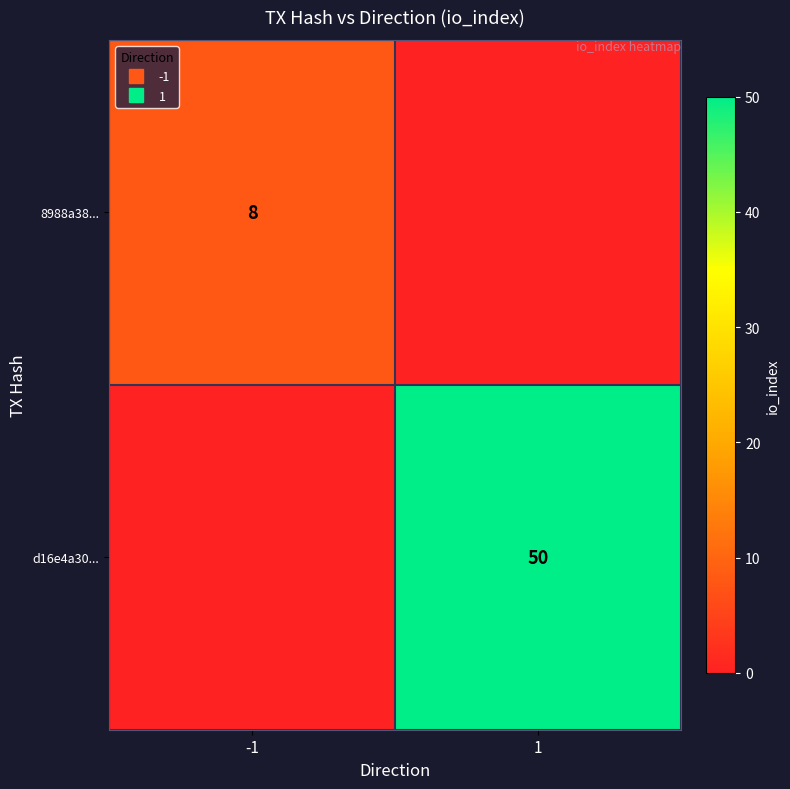

Which category has the highest value in the 8988a38... series?

-1